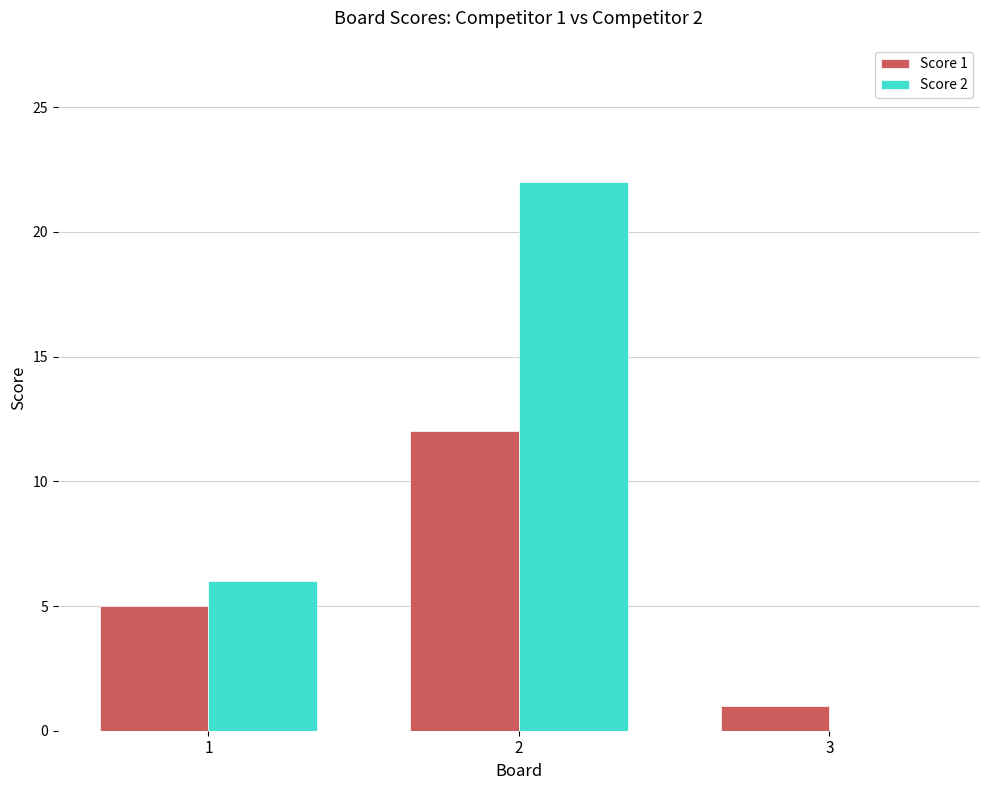

What is the sum of all Score 2 values?

28